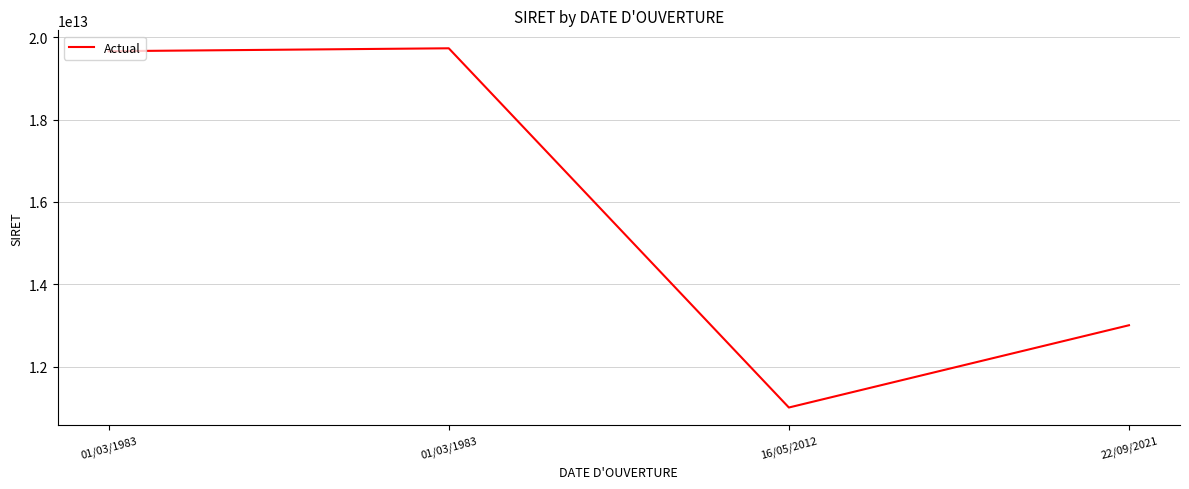

Which has a higher value, 01/03/1983 or 16/05/2012?

01/03/1983